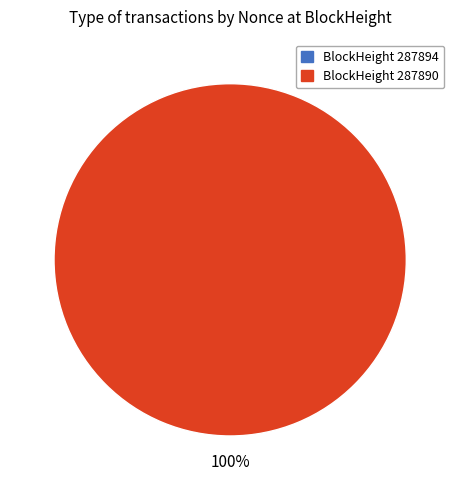

Which category accounts for the majority?

287890